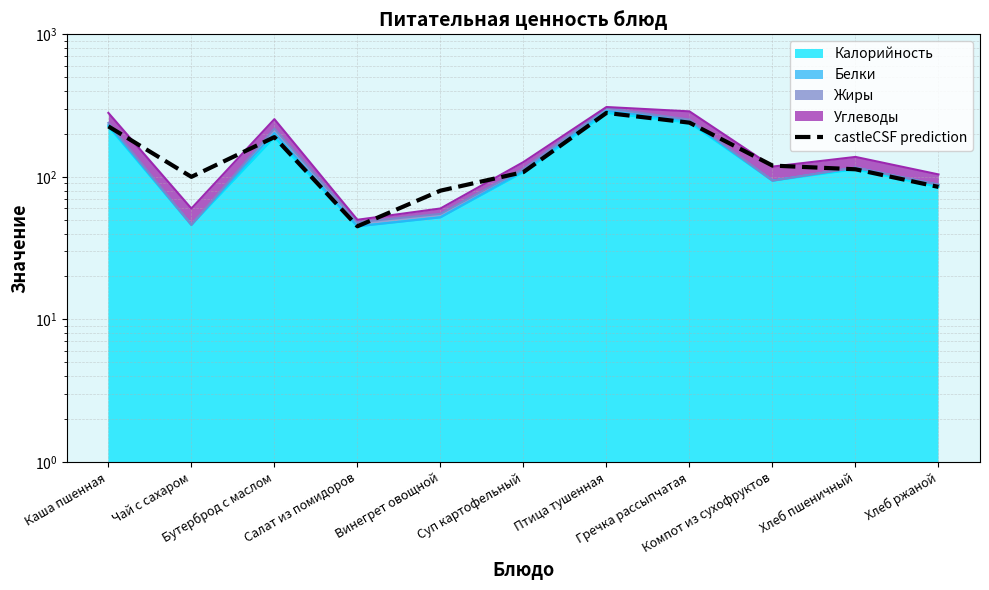

What value does the data have at Компот из сухофруктов?

120